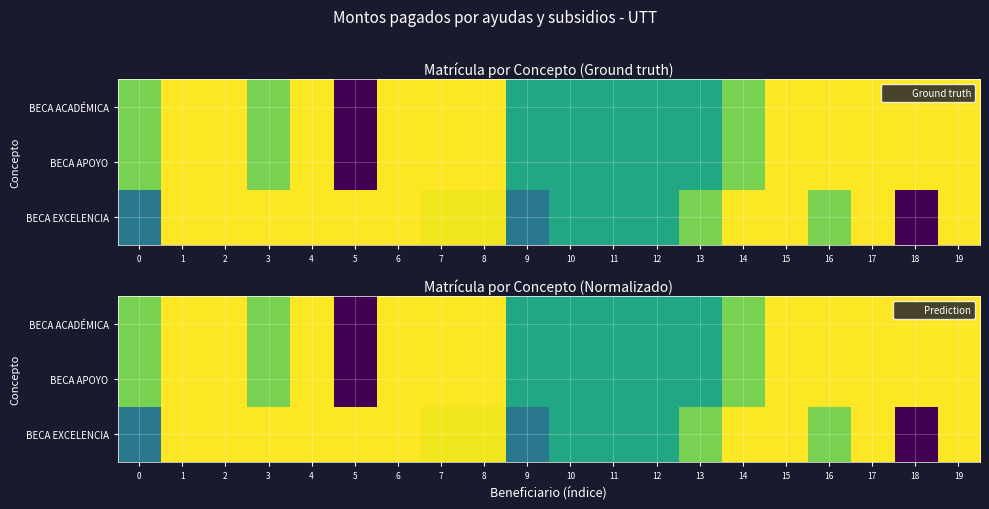

How many positive values does the BECA ACADÉMICA series have?

19